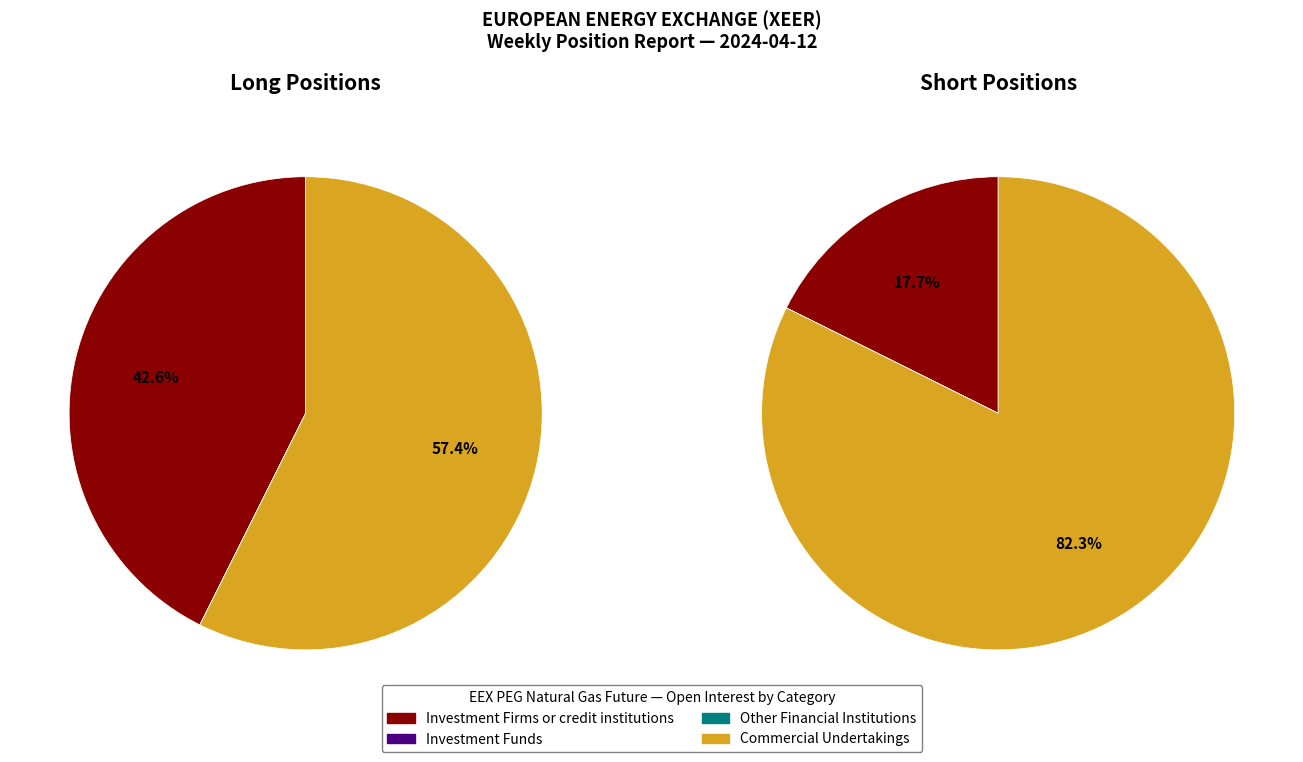

Do Other Financial Institutions and Investment Funds together represent more than half of the pie?

No